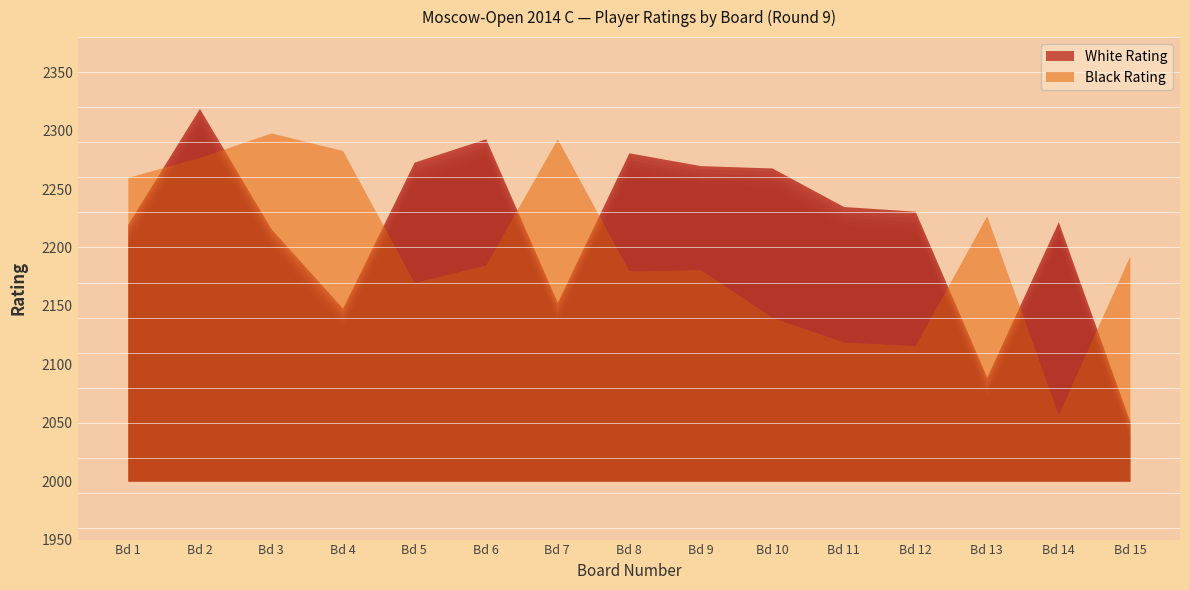

The value of White Rating at 8 is 758. True or false?

False